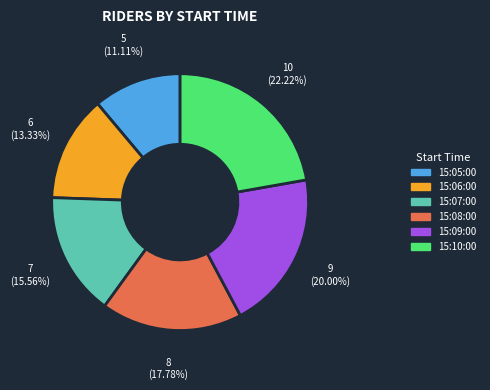

Rank the categories by value from lowest to highest.

15:05:00, 15:06:00, 15:07:00, 15:08:00, 15:09:00, 15:10:00